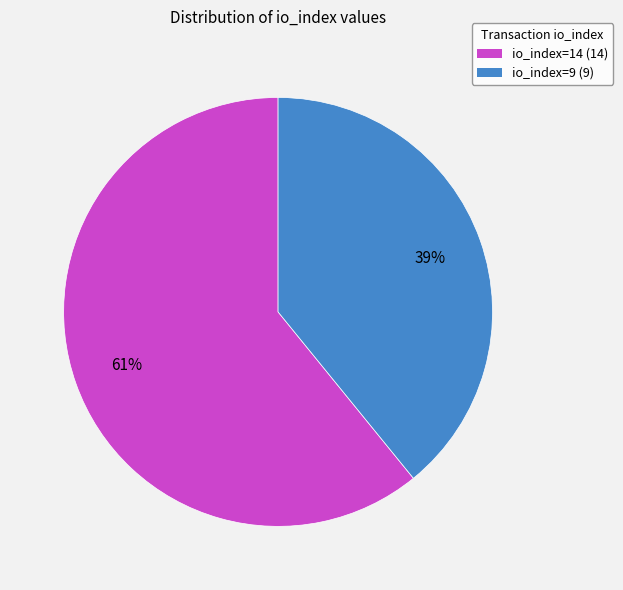

Does io_index=14 represent more than half of the total?

Yes